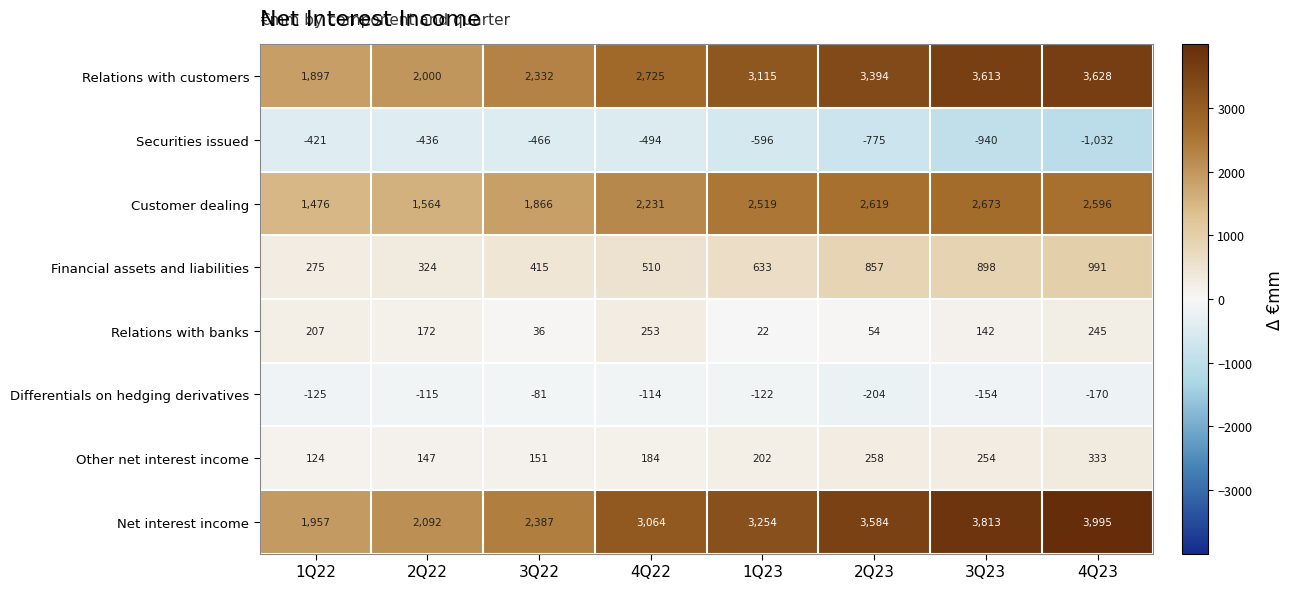

What is the sum of all Differentials on hedging derivatives values?

-1085